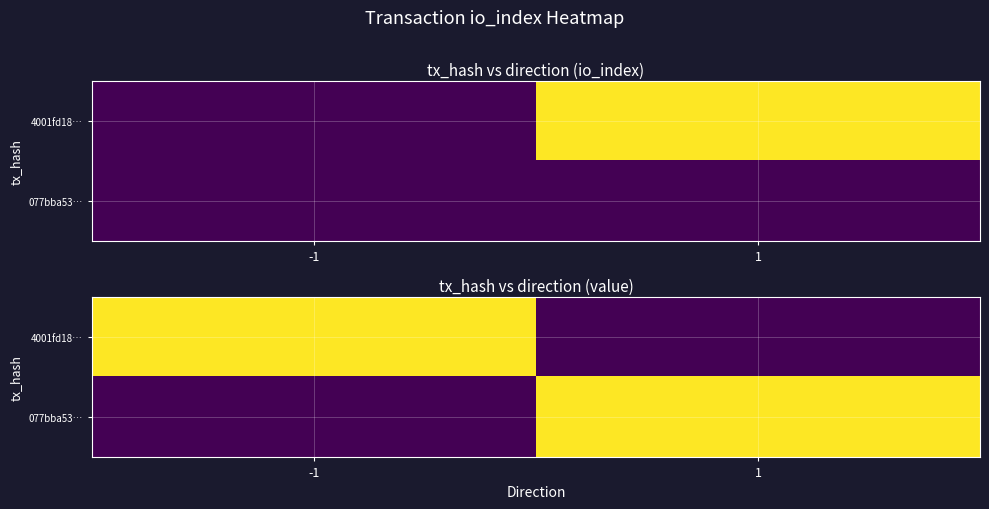

Which category has the highest value across all series?

-1